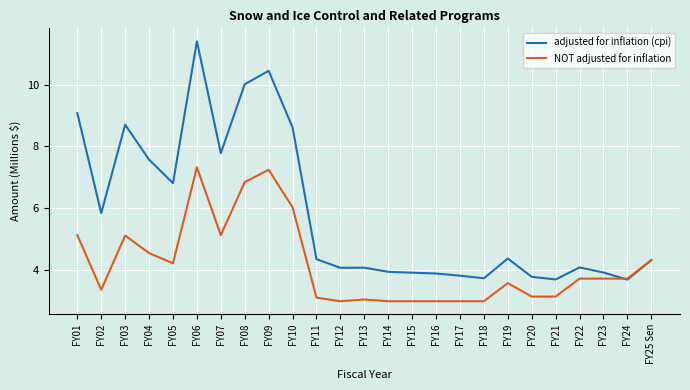

Does the chart display data point markers on the line(s)?

No